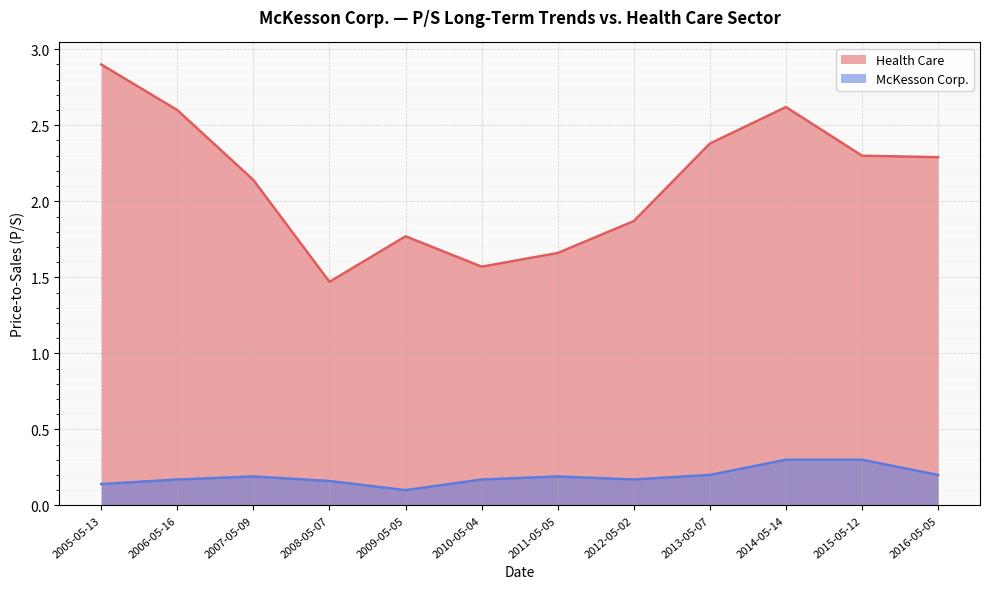

Read the McKesson Corp. value at 2008-05-07.

0.2